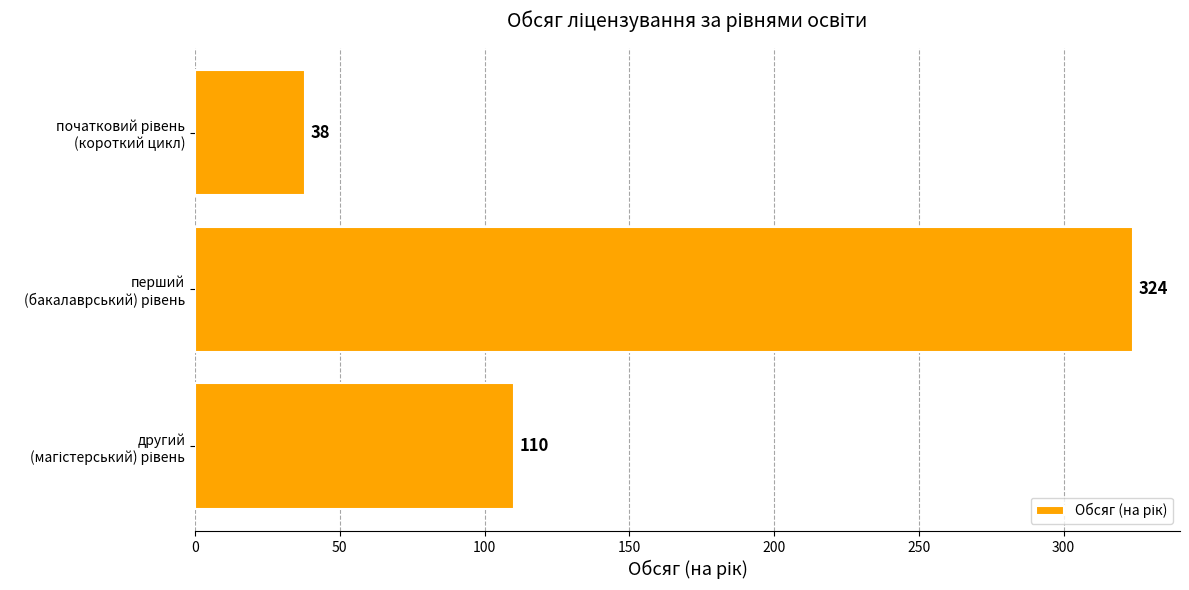

How many values are between 38 and 324?

3